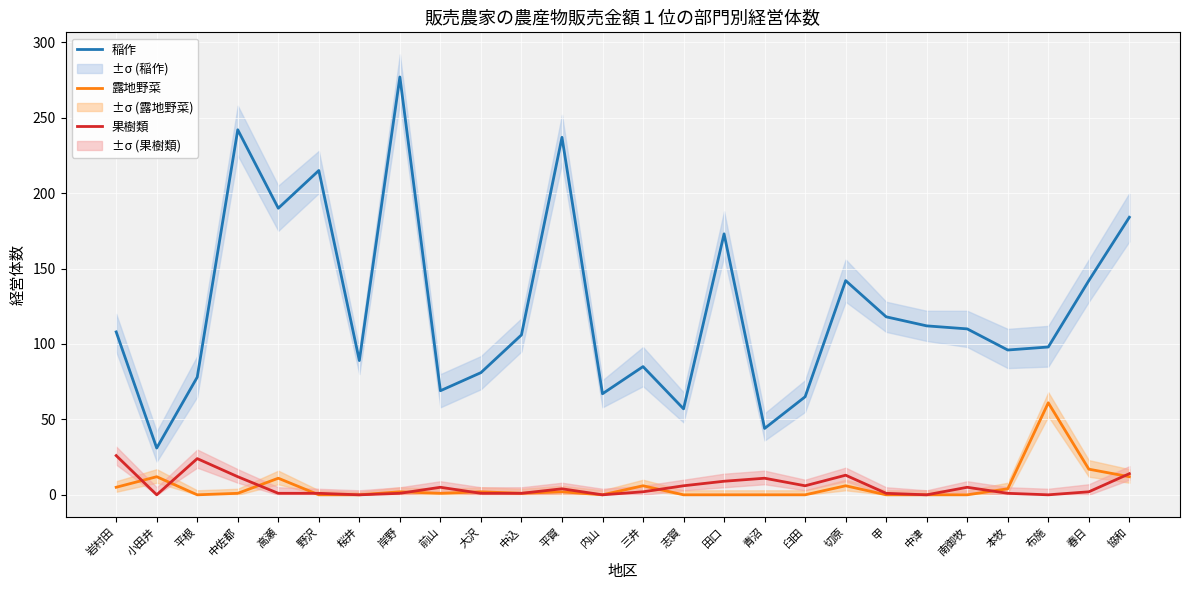

The value of 稲作 at 甲 is 118. True or false?

True